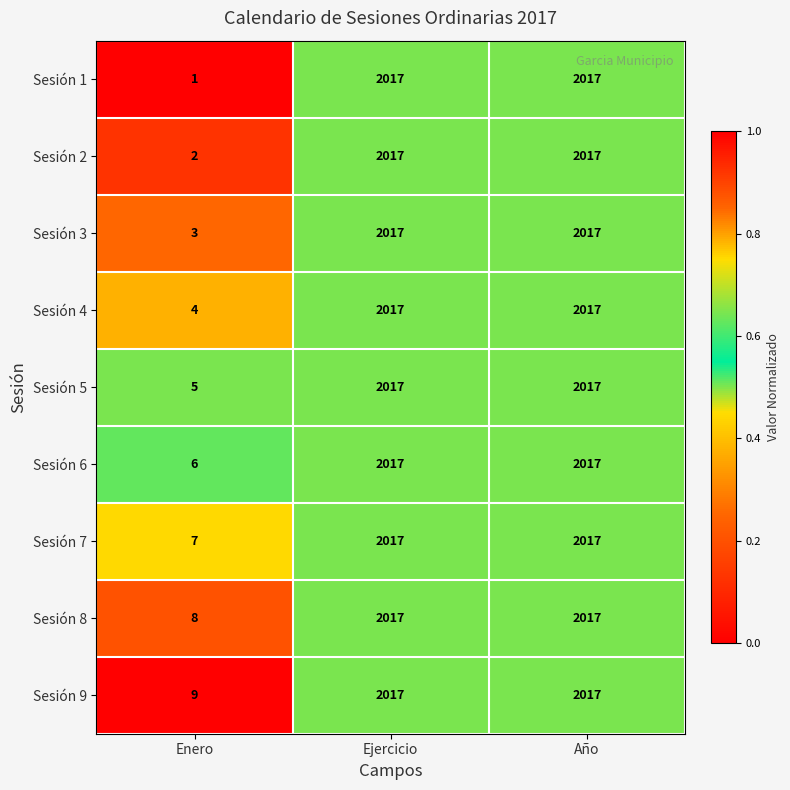

The Sesión 3 series shows 2 at Enero. True or false?

False